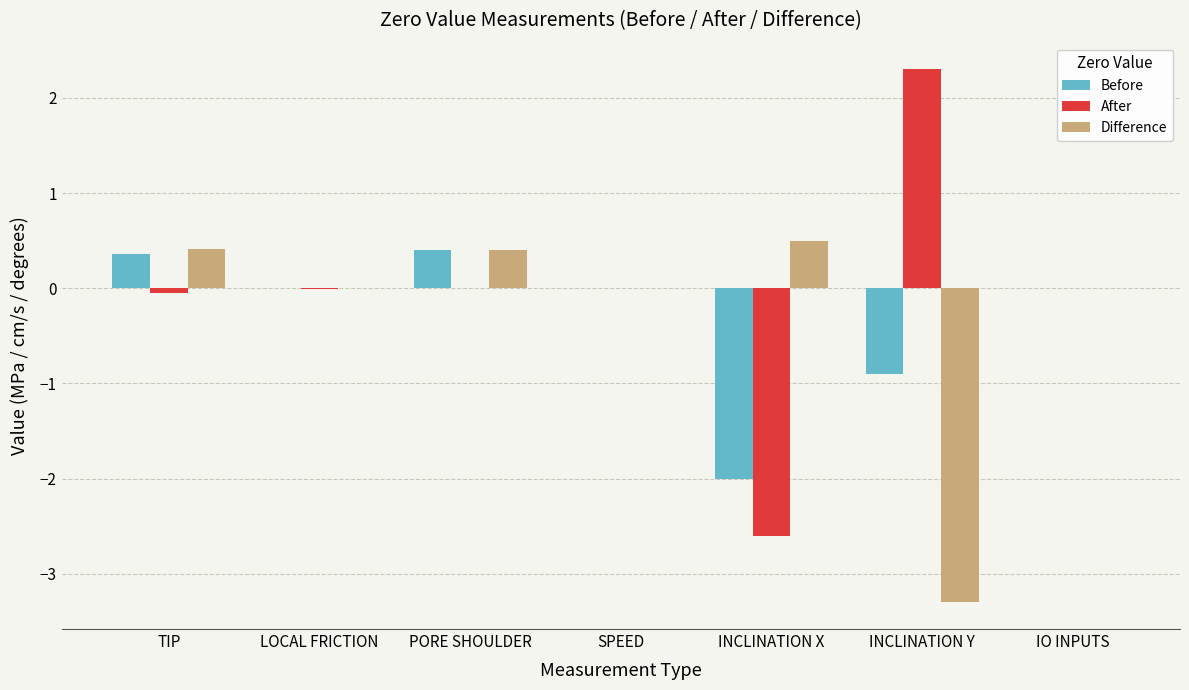

How many groups of bars are there?

7